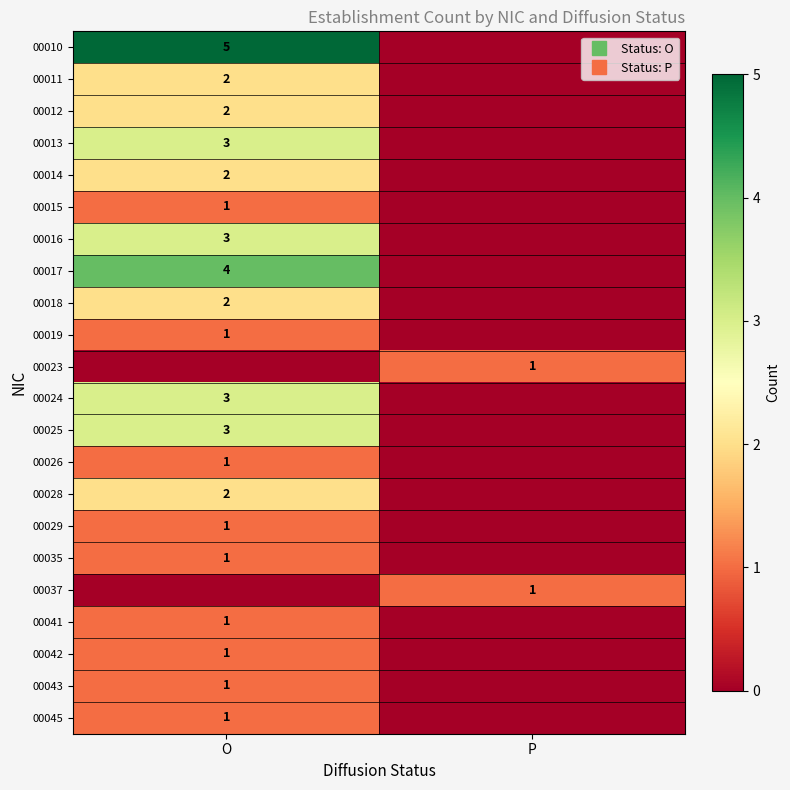

Where is 00035 nearest to the value 0?

P